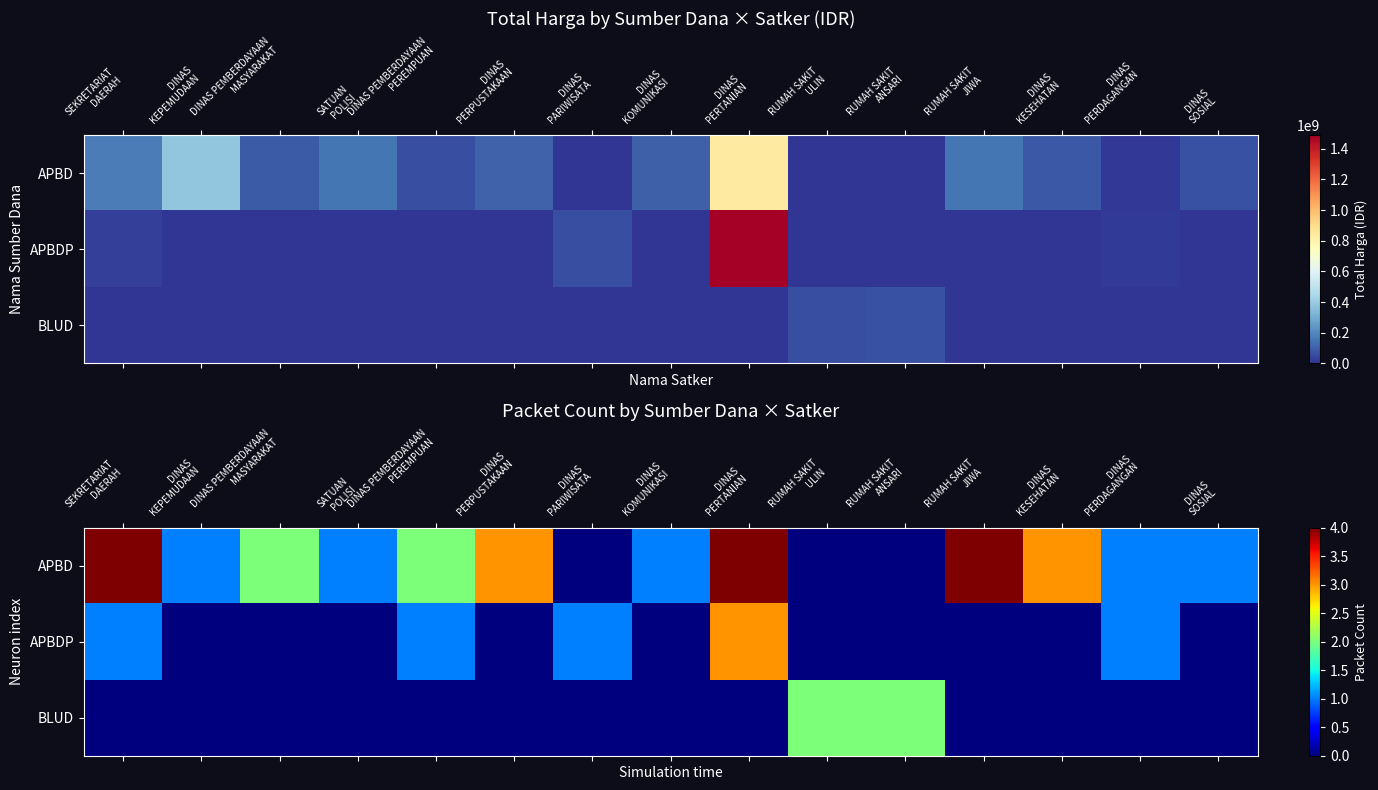

The value of APBD at RUMAH SAKIT ANSARI is 1. True or false?

False